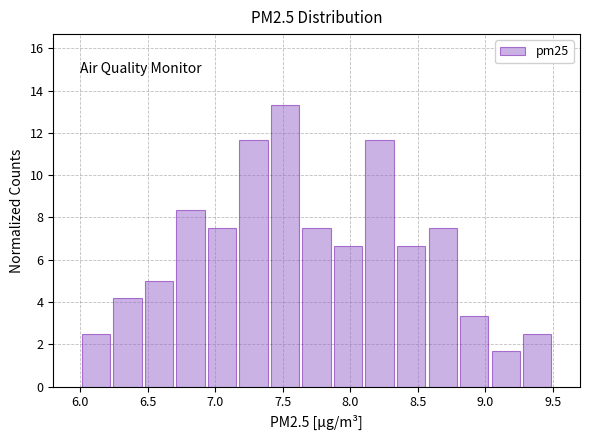

Reading left to right, list every bar in this chart as the range it spans on the x-axis followed by its height. Neither the bar edges nor the heights are printed on the chart, so give them approximately, as read against the axes.

6.00 to 6.25: 2.6
6.25 to 6.45: 4.2
6.45 to 6.70: 5.0
6.70 to 6.95: 8.4
6.95 to 7.15: 7.6
7.15 to 7.40: 11.6
7.40 to 7.65: 13.4
7.65 to 7.85: 7.6
7.85 to 8.10: 6.6
8.10 to 8.35: 11.6
8.35 to 8.55: 6.6
8.55 to 8.80: 7.6
8.80 to 9.05: 3.4
9.05 to 9.25: 1.6
9.25 to 9.50: 2.6